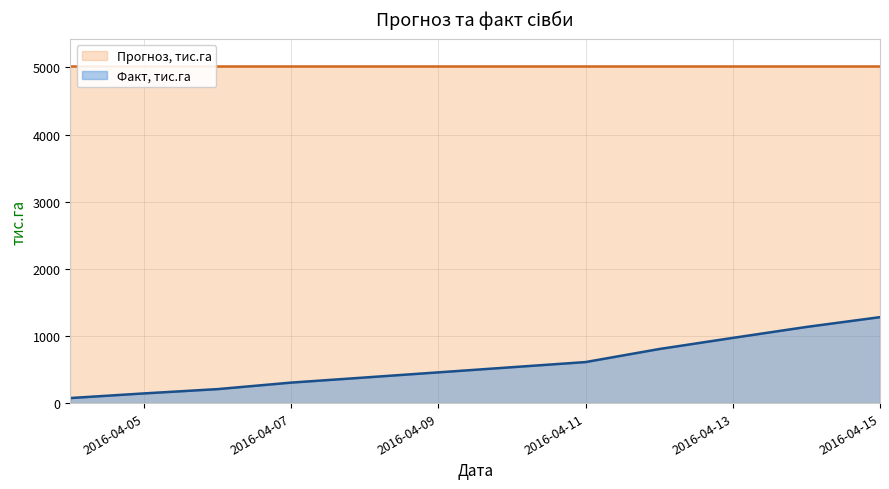

True or false: there are more than 2 points higher than both neighbors.

False